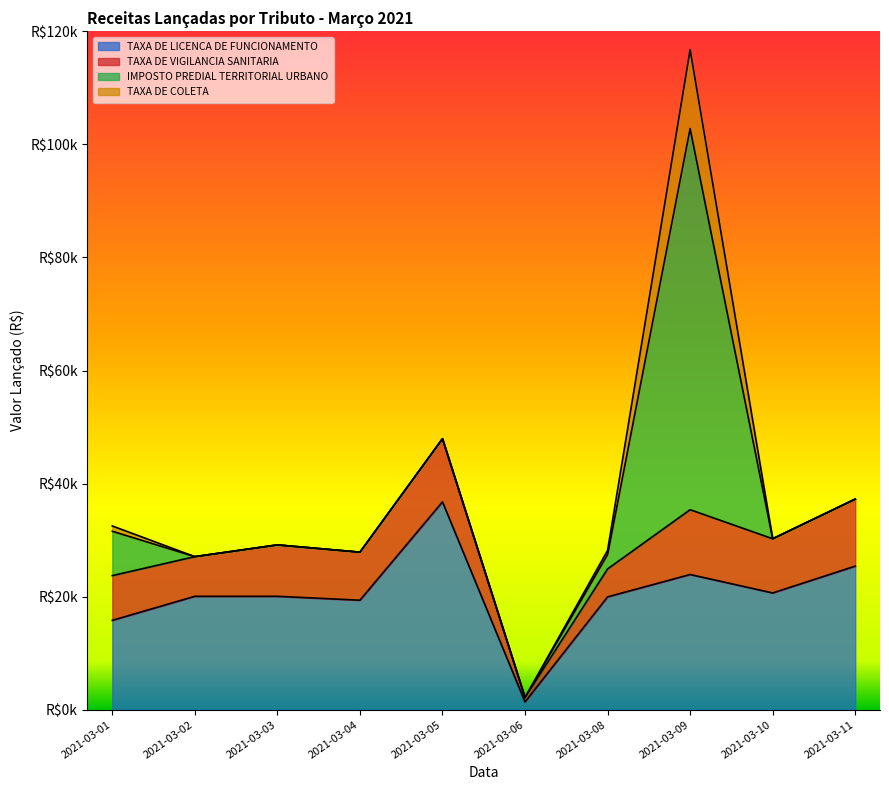

True or false: TAXA DE LICENCA DE FUNCIONAMENTO and TAXA DE VIGILANCIA SANITARIA cross at least once.

False